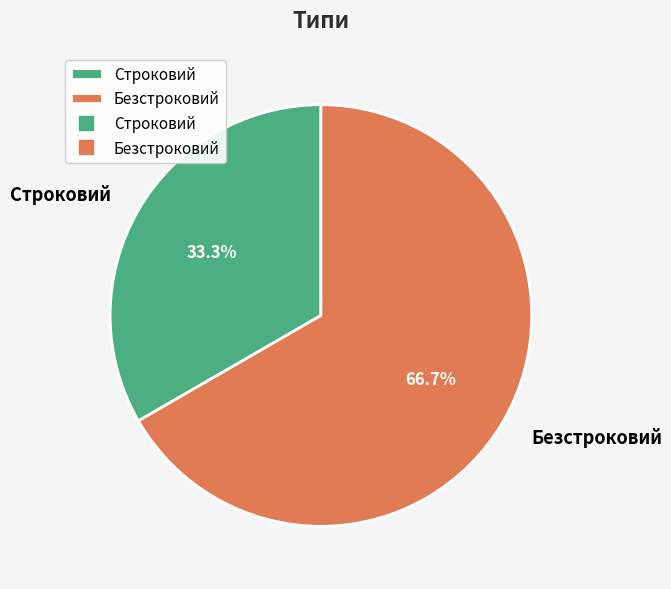

What percentage is the Безстроковий slice, to the nearest percent?

67%